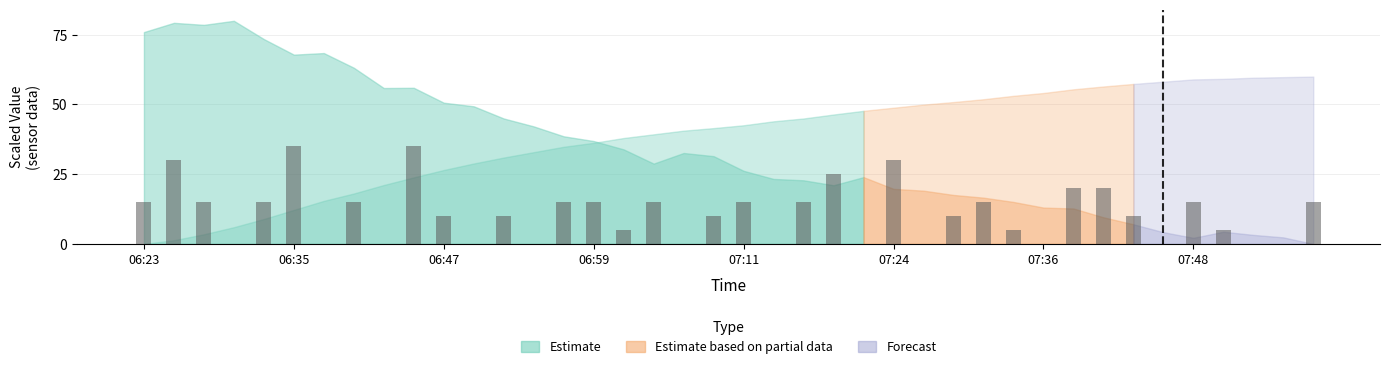

How many distinct data groups are displayed?

1